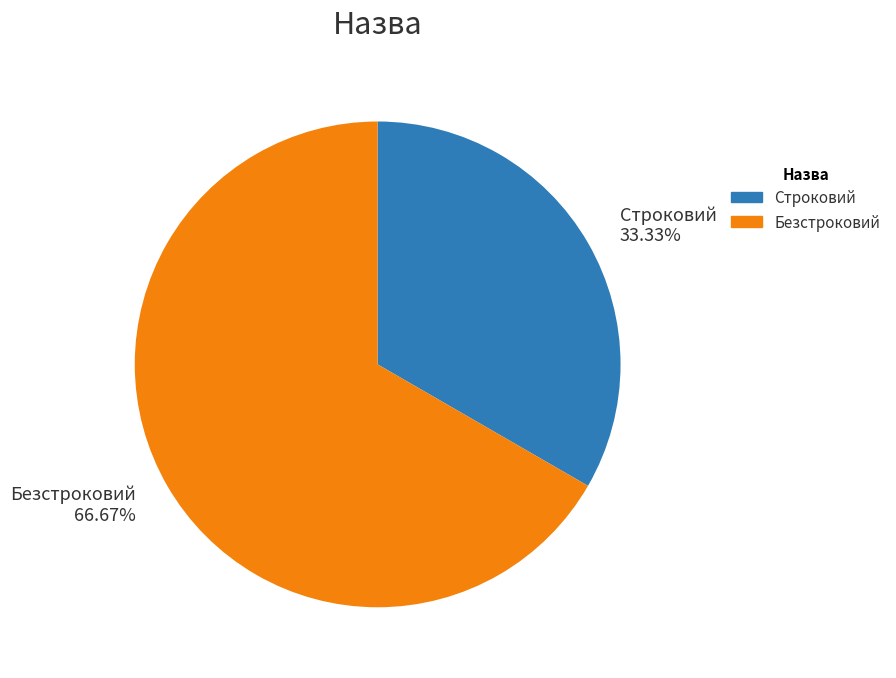

Which slice is the smallest?

Строковий